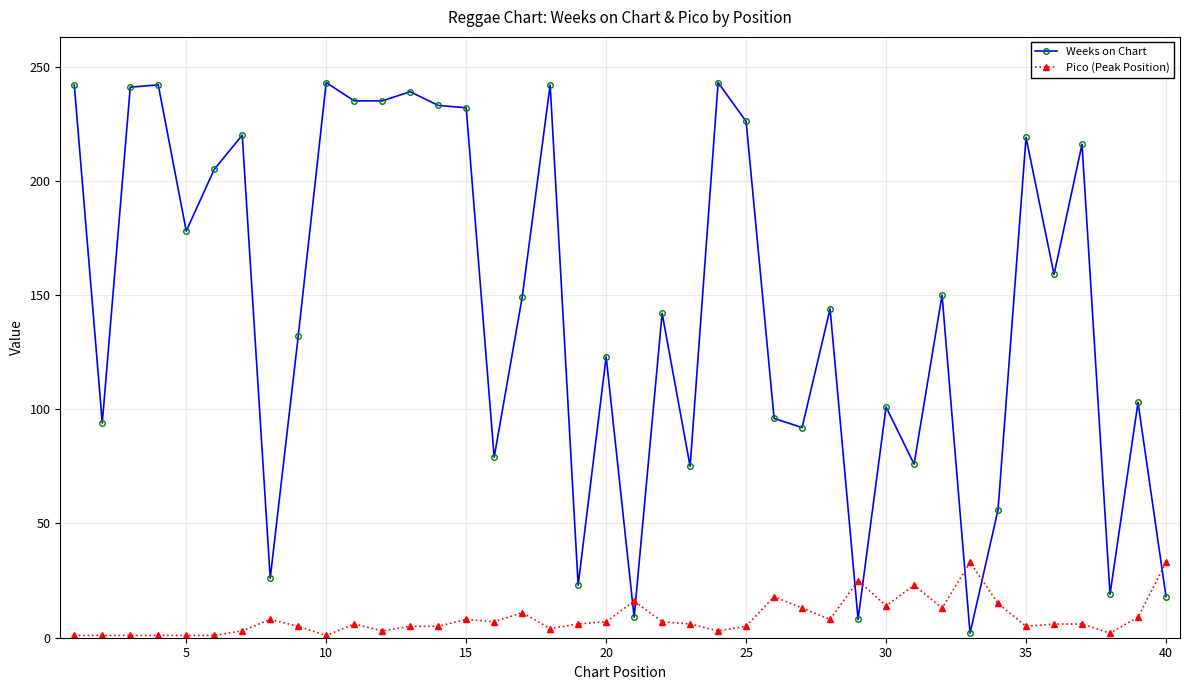

What is the maximum value for Weeks on Chart?

243